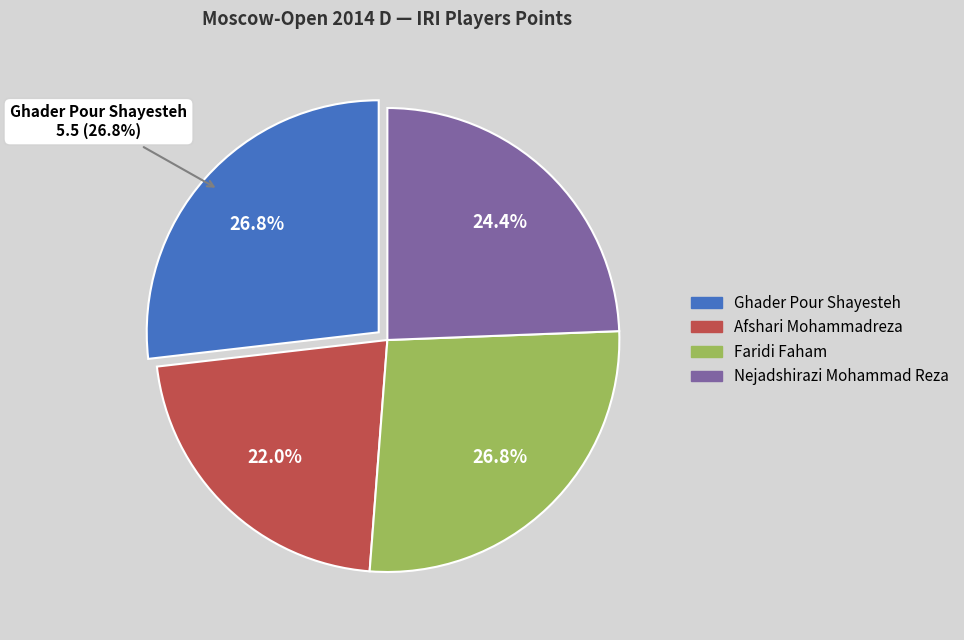

To the nearest percent, what is the difference between the Ghader Pour Shayesteh and Afshari Mohammadreza slice percentages?

5%